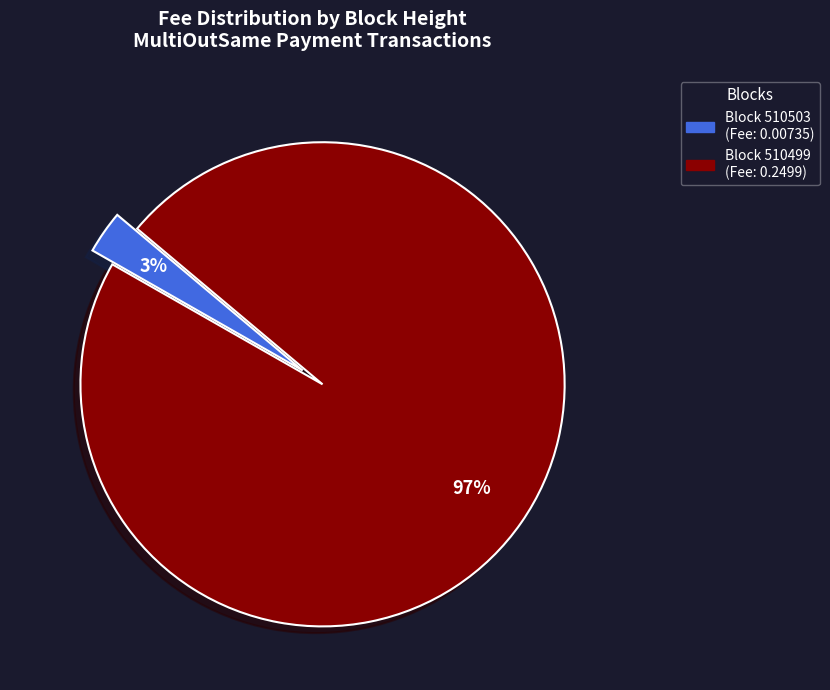

Combined, do Block 510499 (Fee: 0.2499) and Block 510503 (Fee: 0.00735) account for over 50%?

Yes